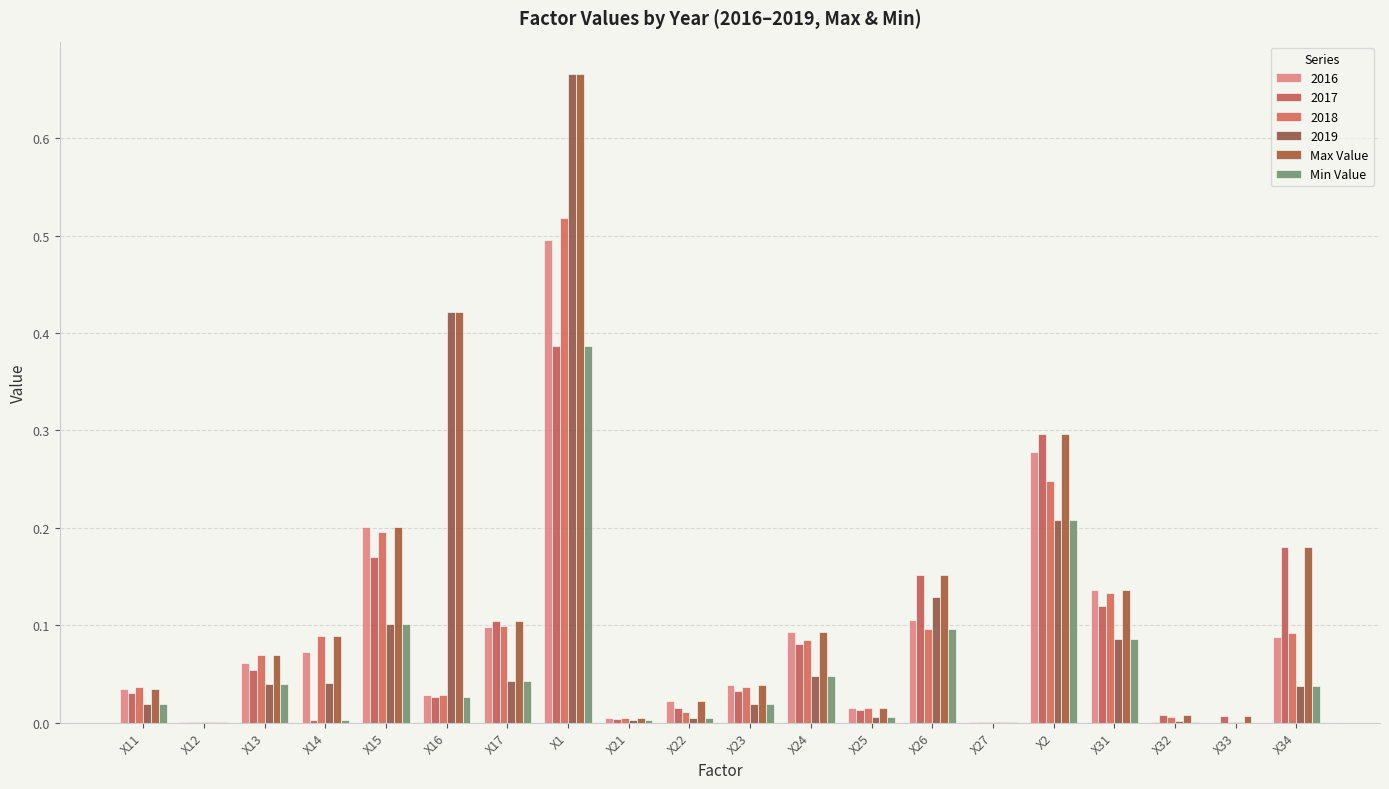

How many groups of bars are there?

20